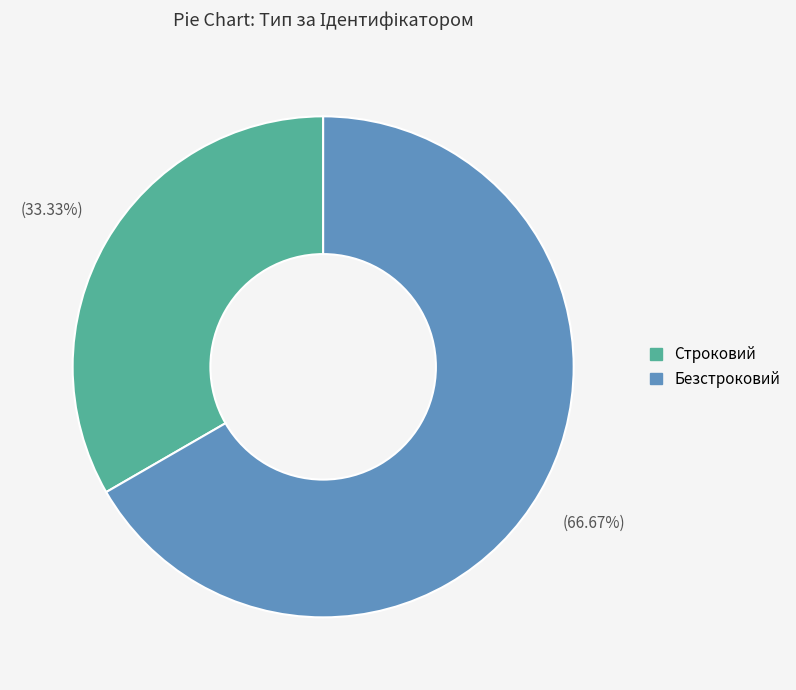

The Строковий slice represents 33% of the pie. True or false?

True